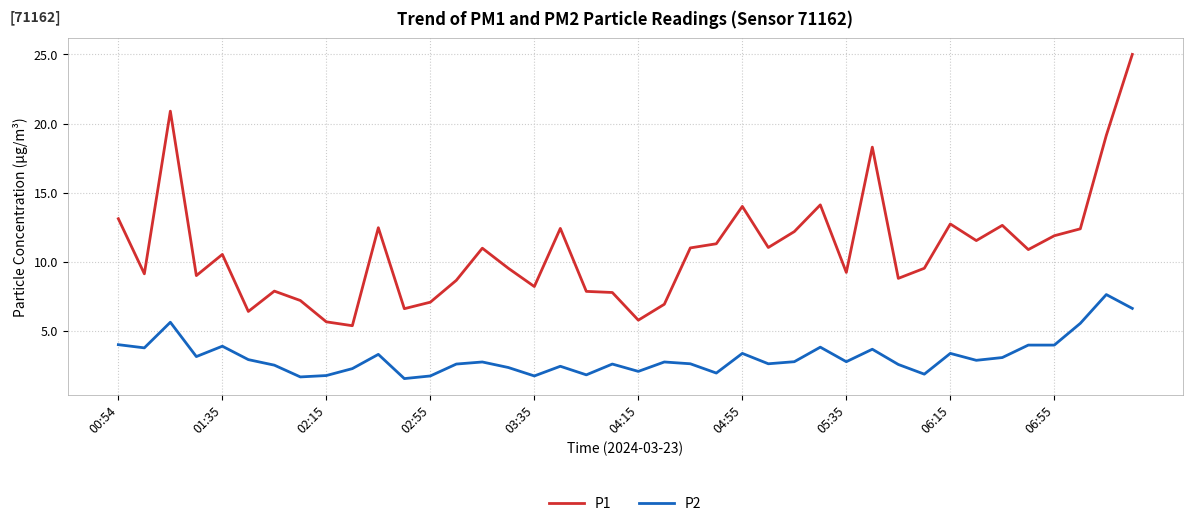

True or false: P1 and P2 intersect in this chart.

False